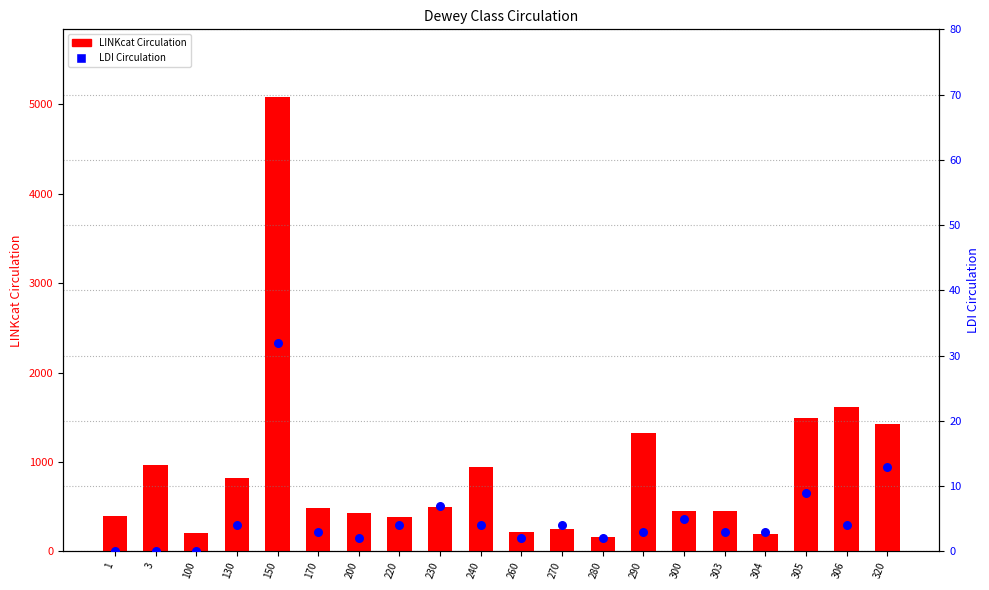

Which series reaches the maximum Y coordinate?

LINKcat Circulation